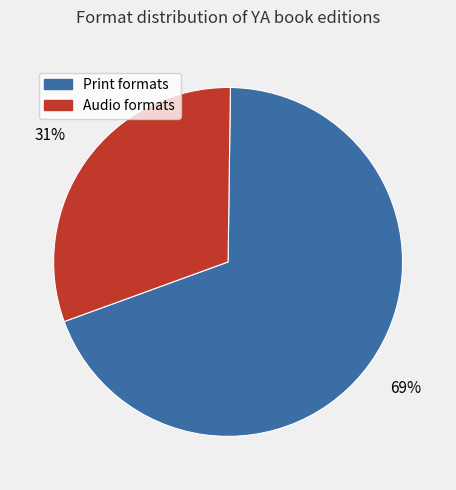

To the nearest percent, what is the average slice percentage?

50%